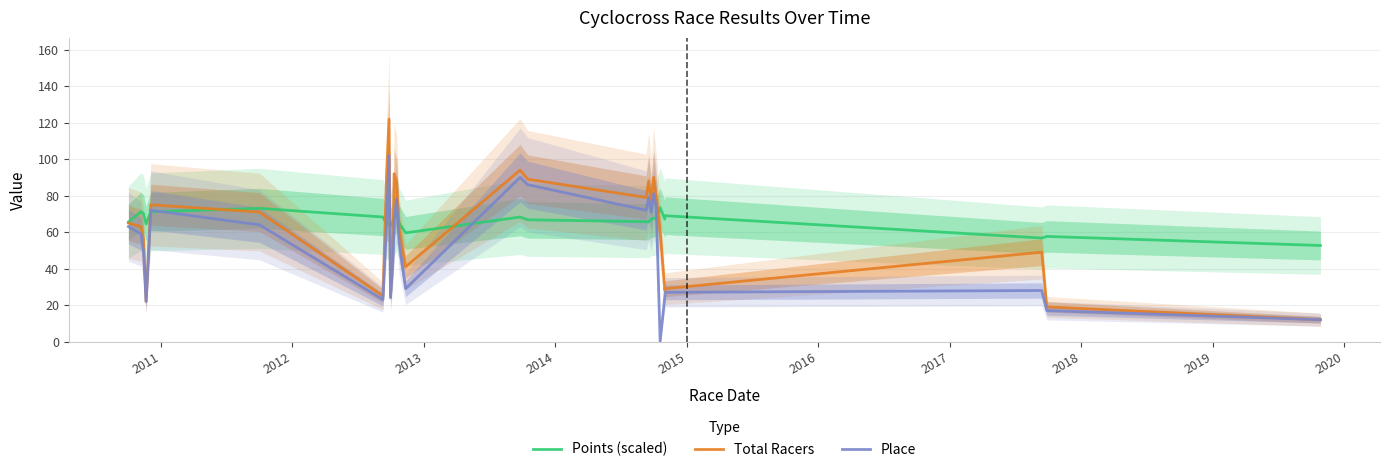

What is the highest value of the Total Racers series?

122.0